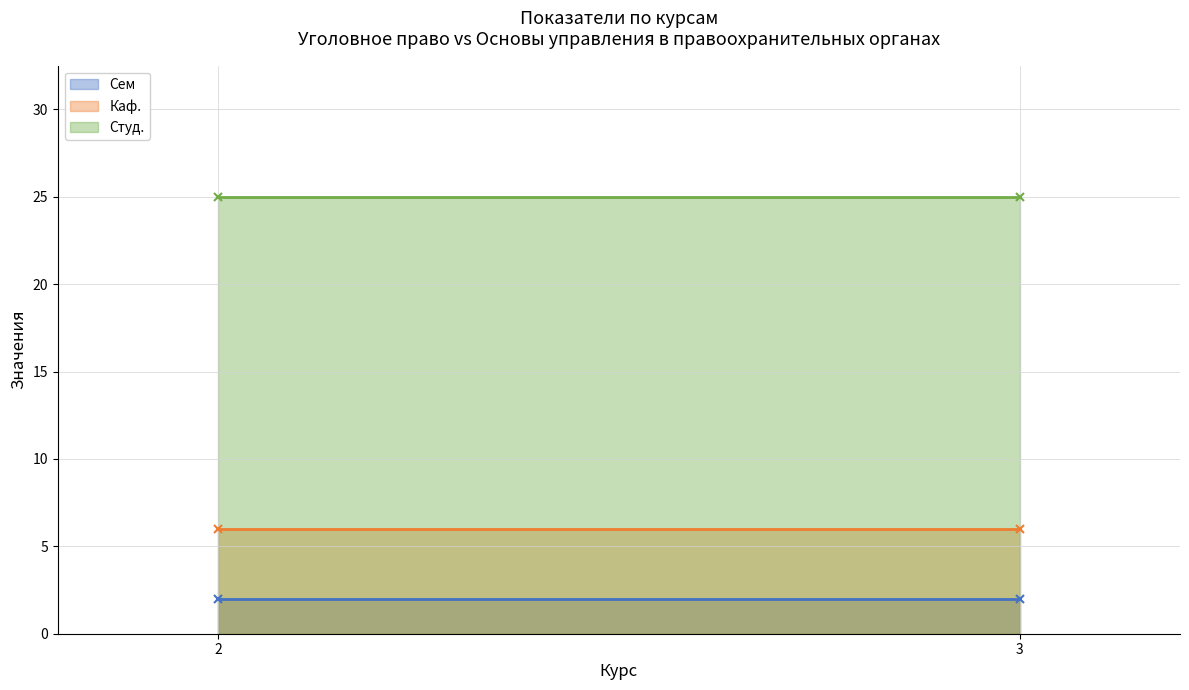

The Сем series shows 1 at 3. True or false?

False